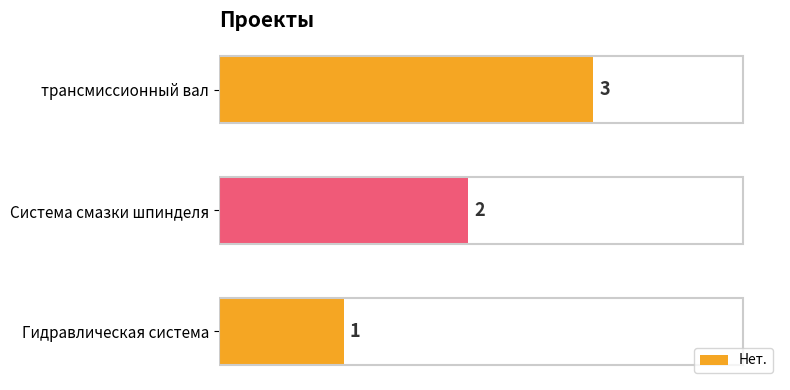

What is the average value?

2